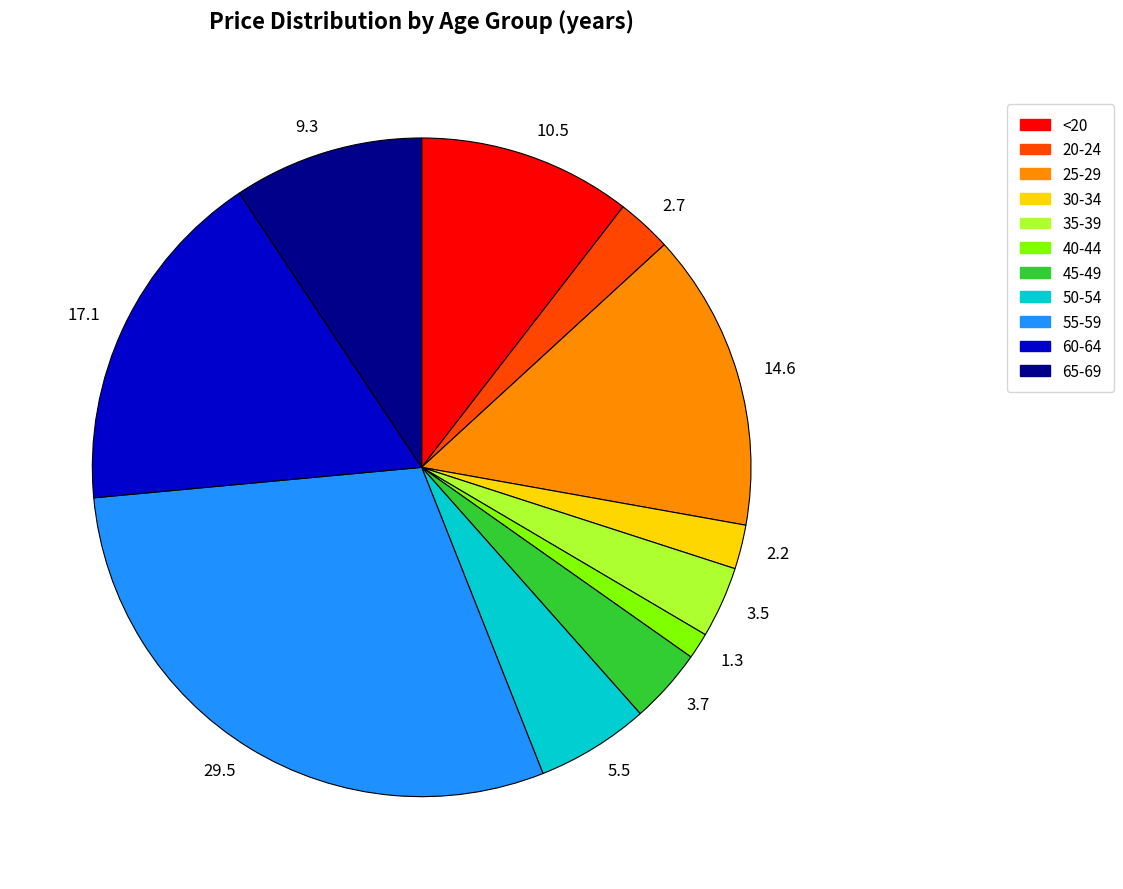

Is 2.2 the majority of the pie?

No